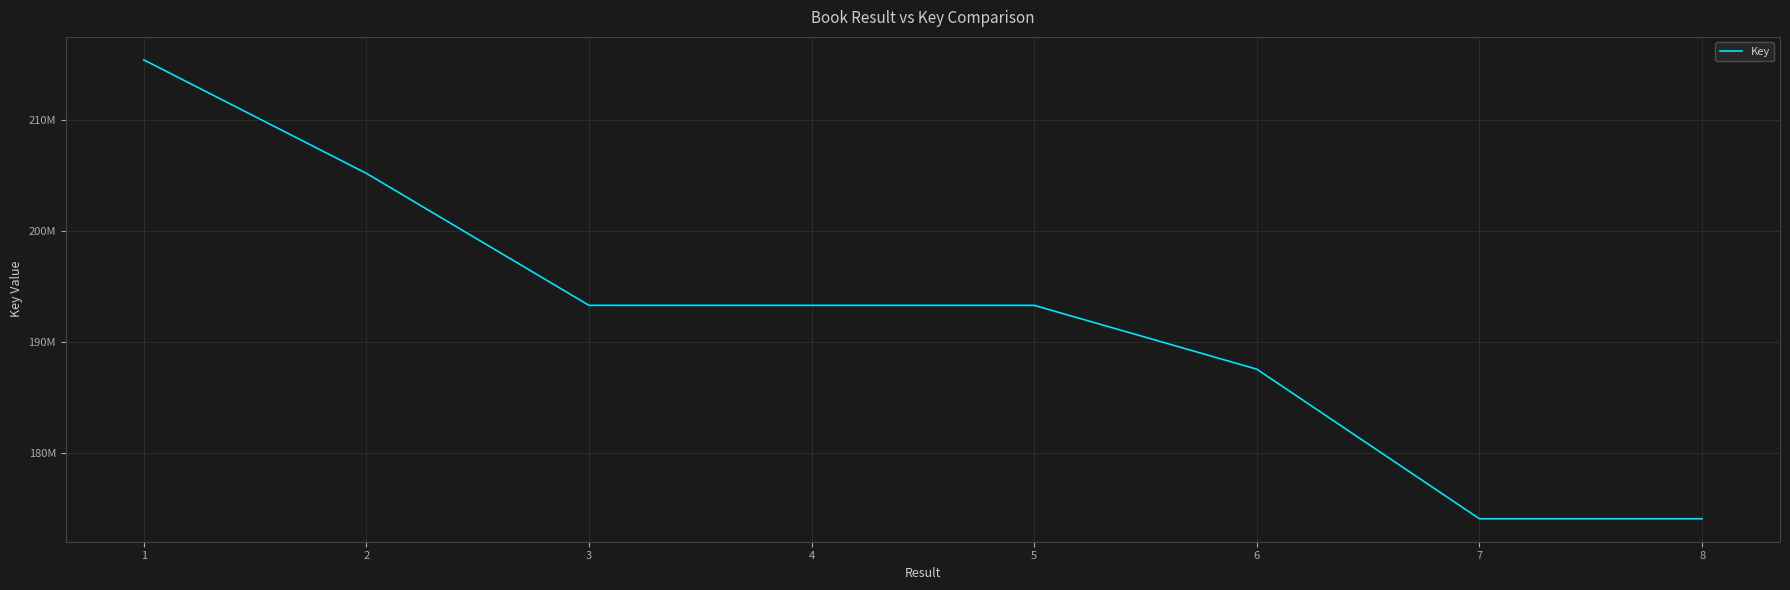

What is the value of the 5th point from the left?

193318713